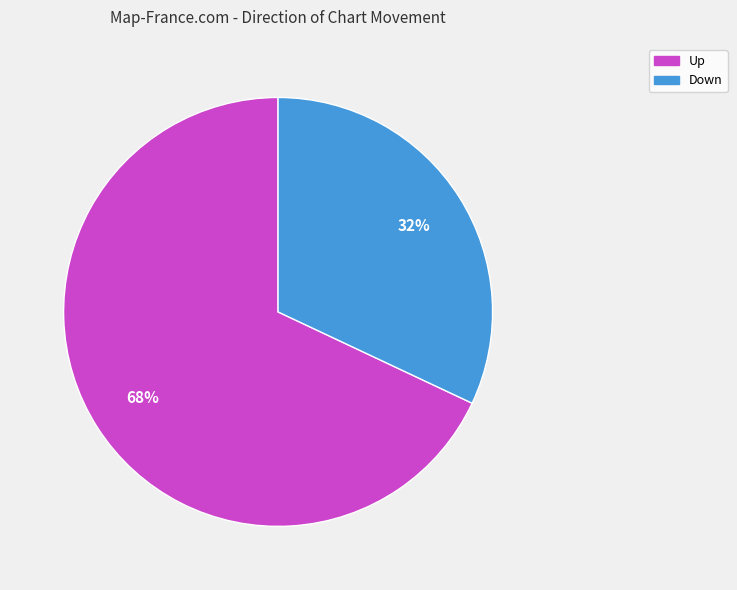

To the nearest percent, what is the average slice percentage?

50%